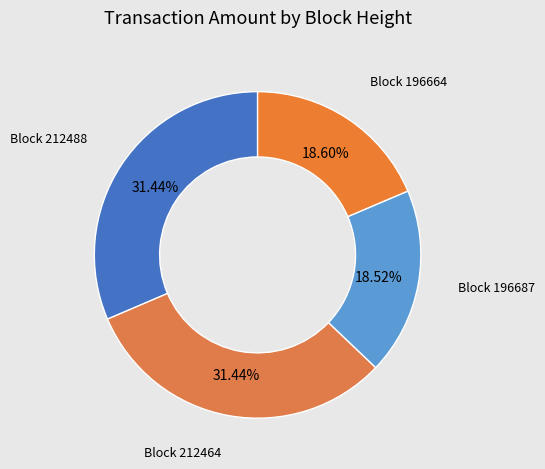

How many slices are in this pie chart?

4